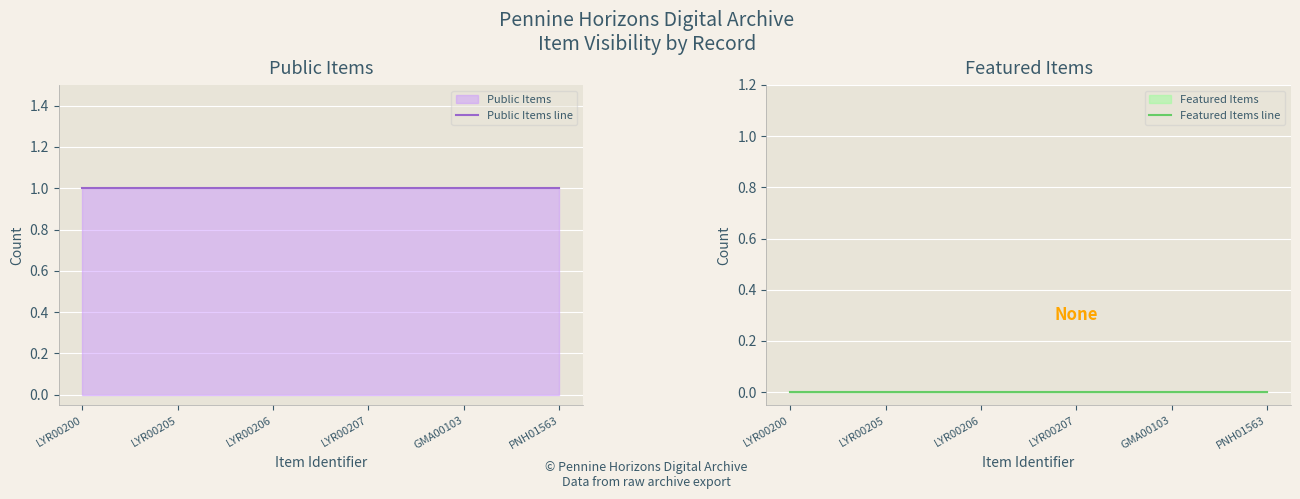

The Public Items line series shows 1 at LYR00205. True or false?

True